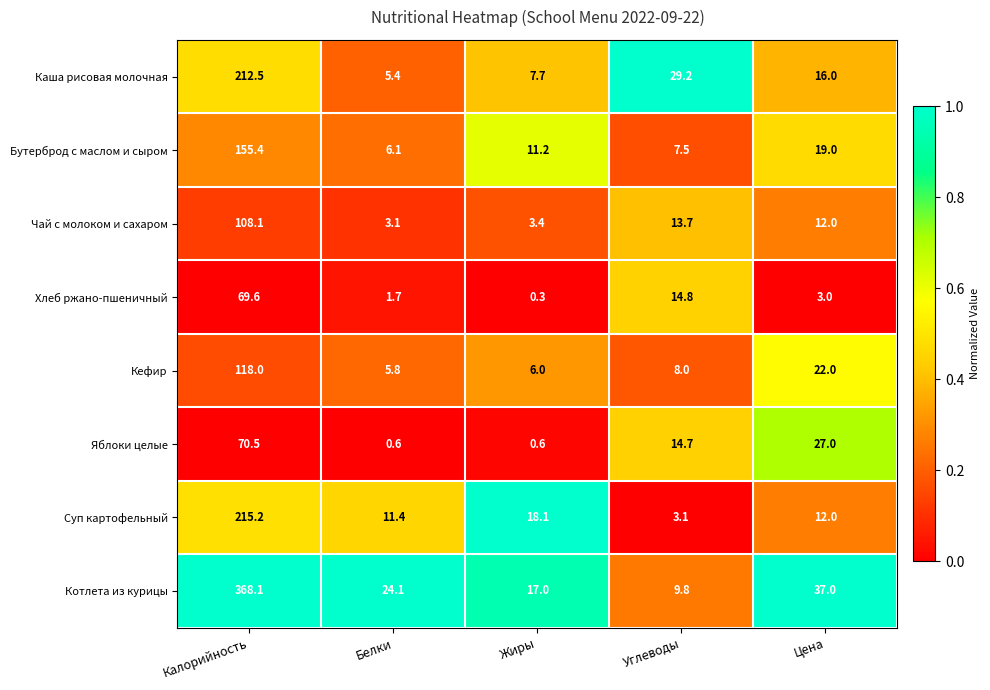

What is the difference between the maximum and minimum values in the Чай с молоком и сахаром series?

105.0